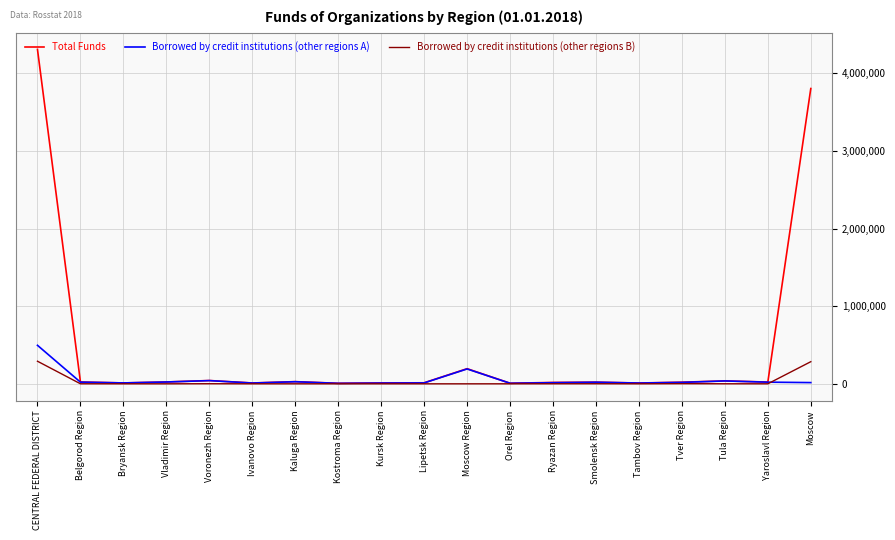

Rank the series by their maximum value, from lowest to highest.

Borrowed by credit institutions (other regions B), Borrowed by credit institutions (other regions A), Total Funds